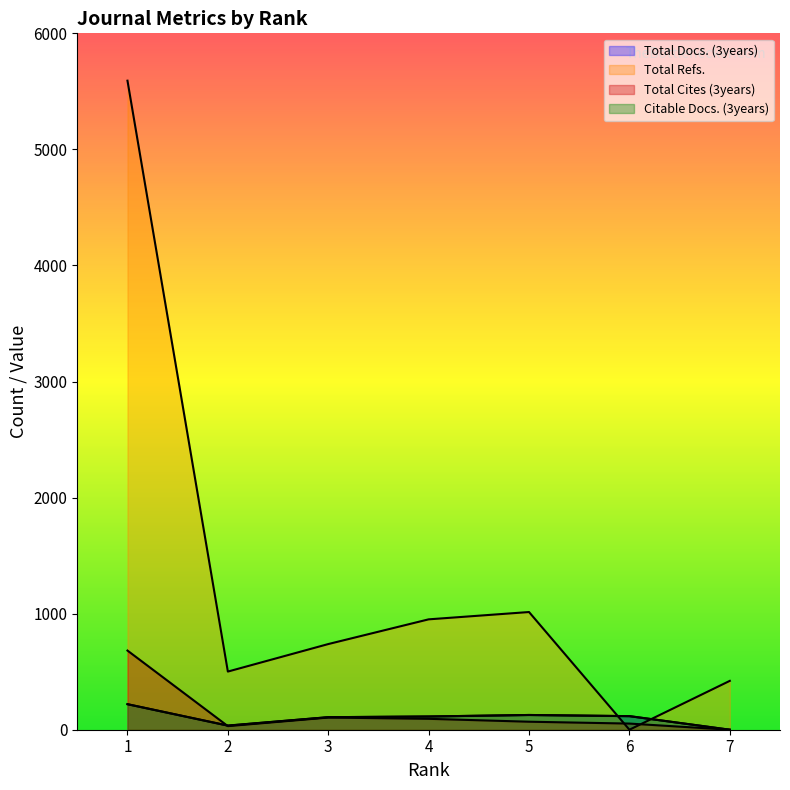

What is the difference between the maximum and minimum values in the Citable Docs. (3years) series?

220